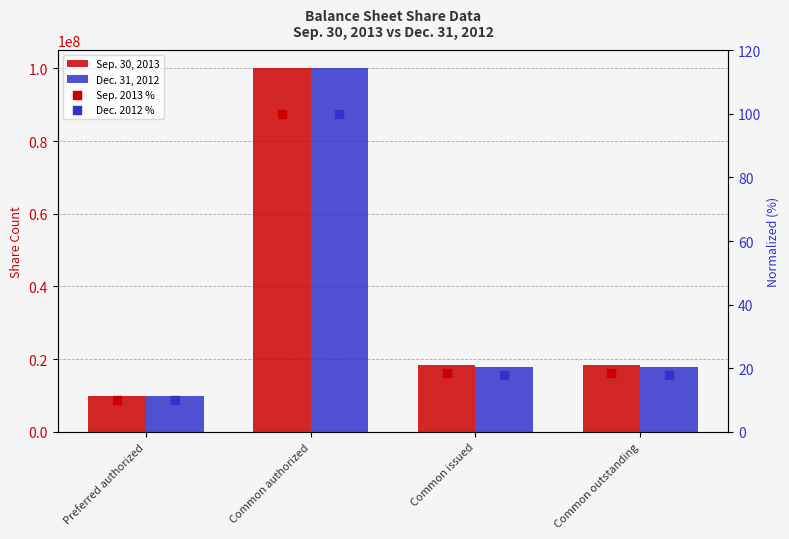

Which series contains the lowest Y value?

Sep. 2013 %